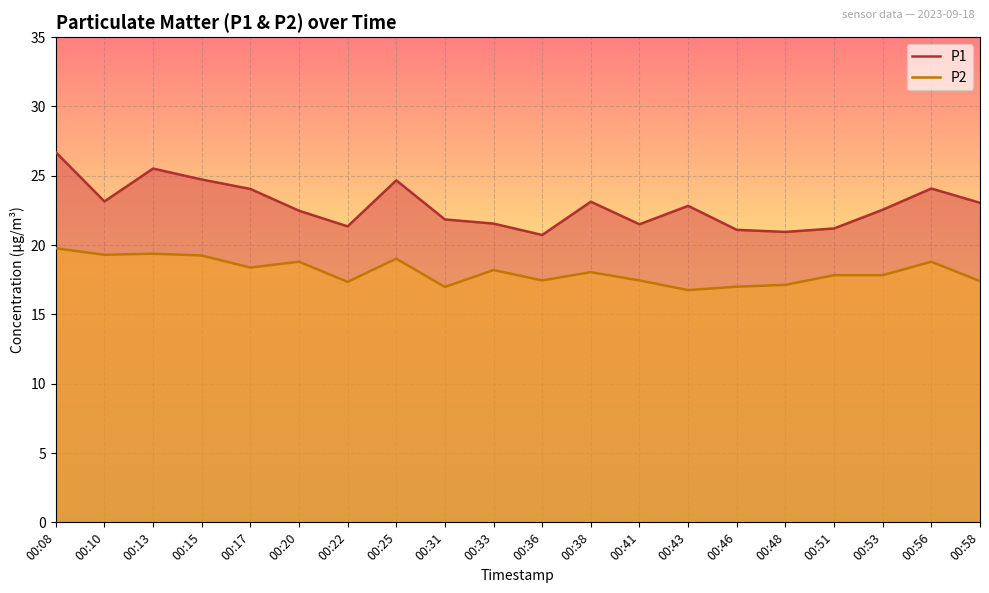

What is the difference between the maximum and second lowest values in the P2 series?

2.8